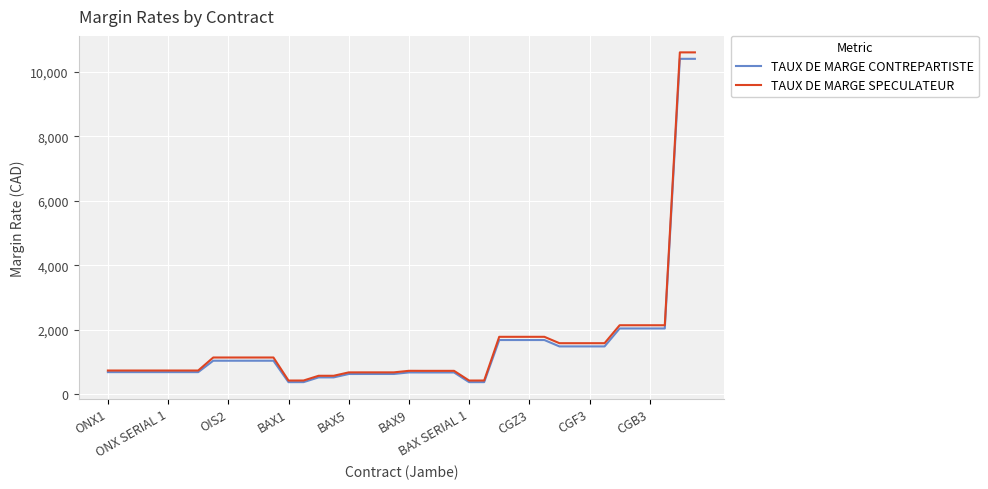

What is the maximum value for TAUX DE MARGE CONTREPARTISTE?

10402